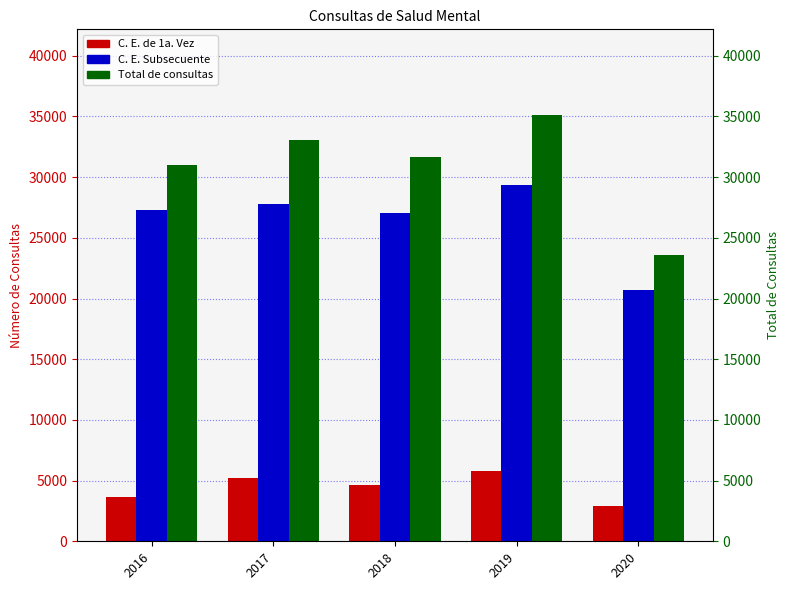

How many groups of bars are there?

5